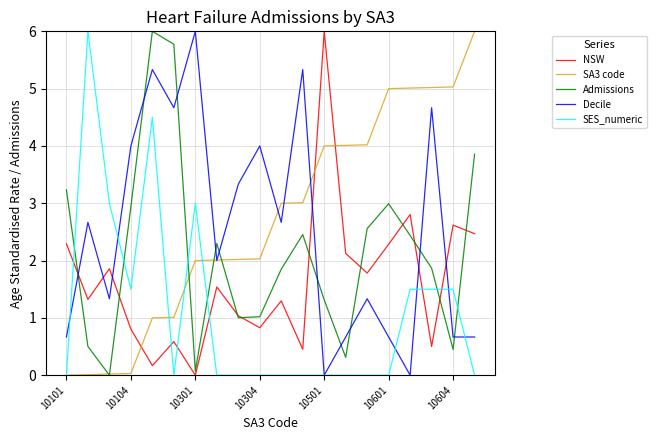

What is the greatest value displayed?

6.0